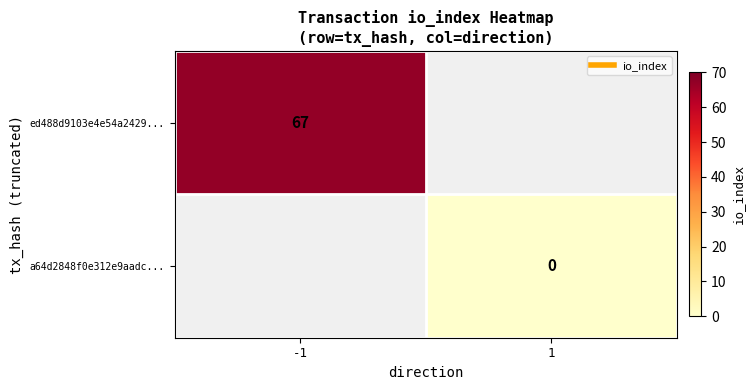

Which category has the lowest value across all series?

1